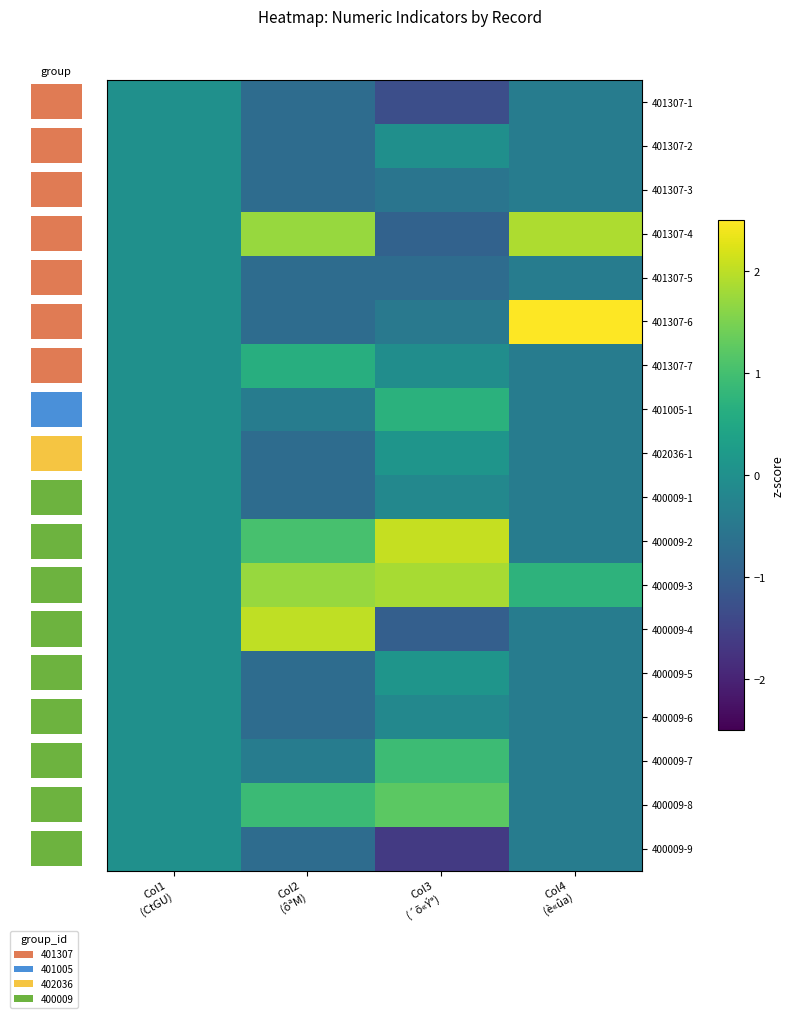

How many data points in 401307-1 are less than 0?

3